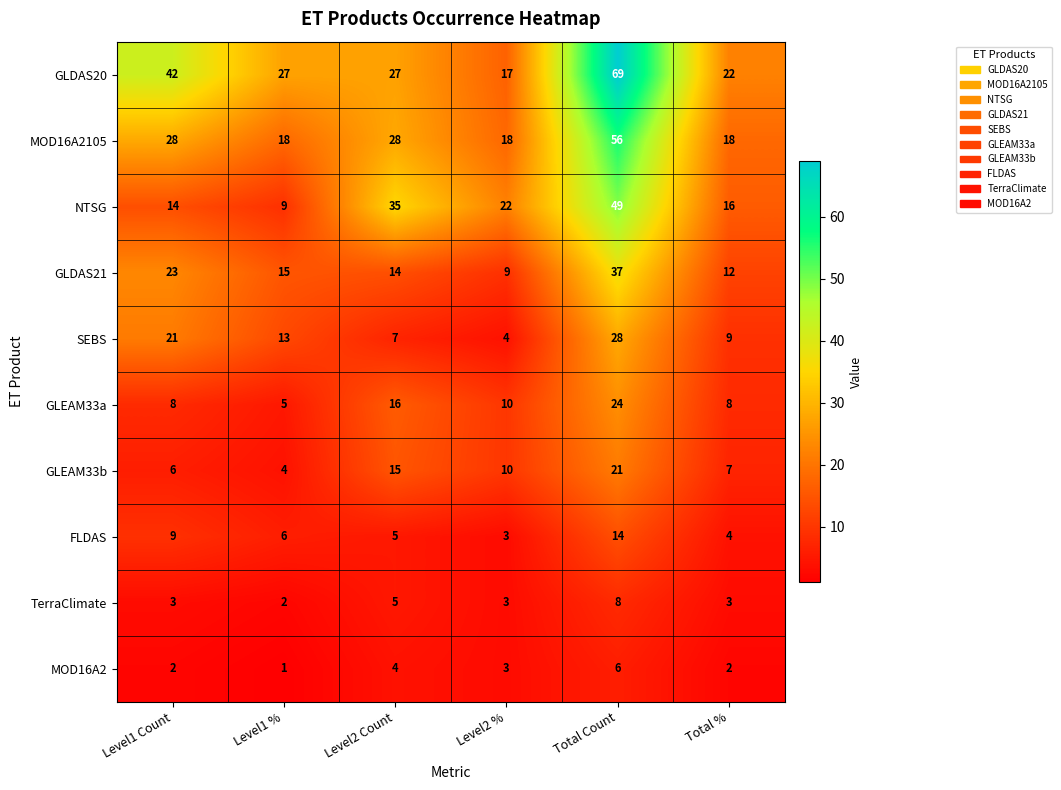

At which category does the chart reach its peak across all series?

Total Count